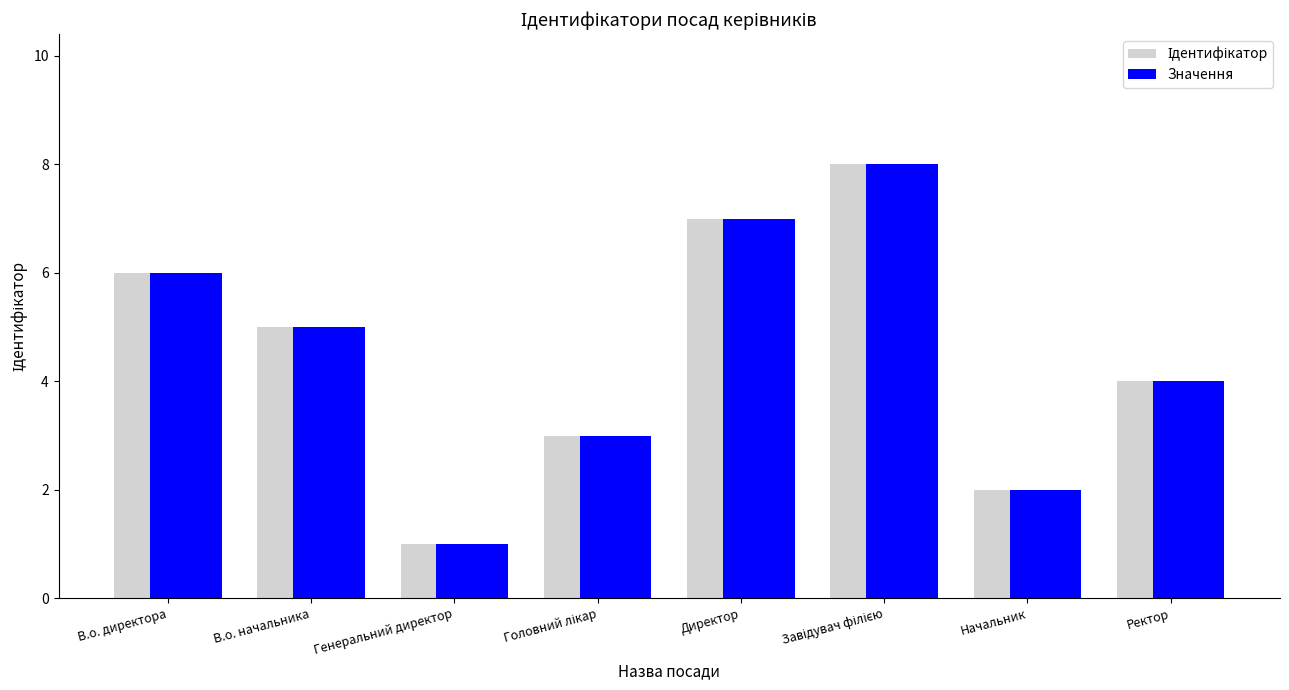

How many values in the Значення series are below 5?

4